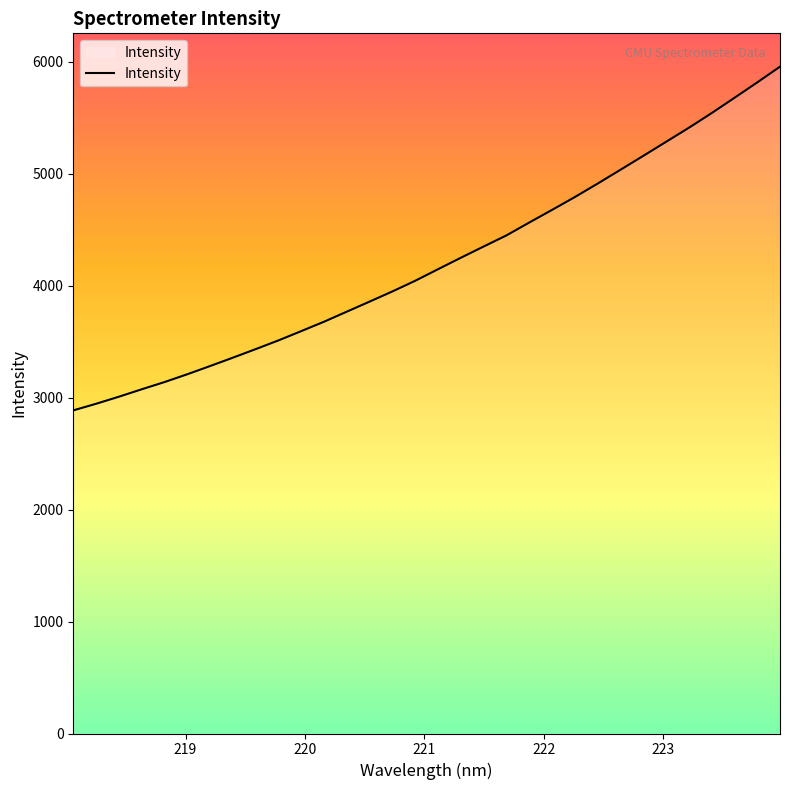

What is the sum of all values?

134792.8